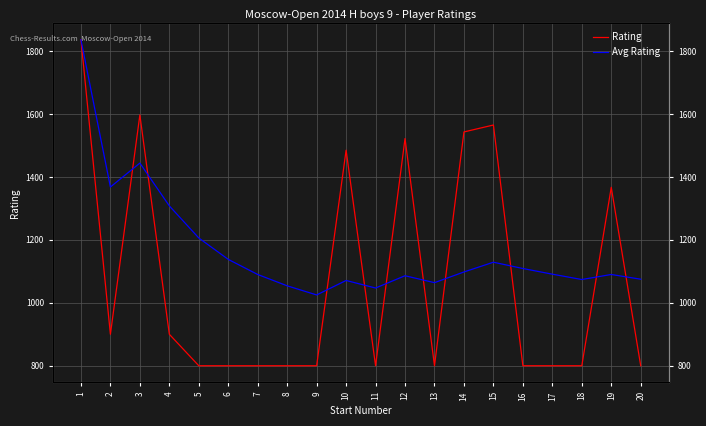

Does the chart have visible grid lines?

Yes